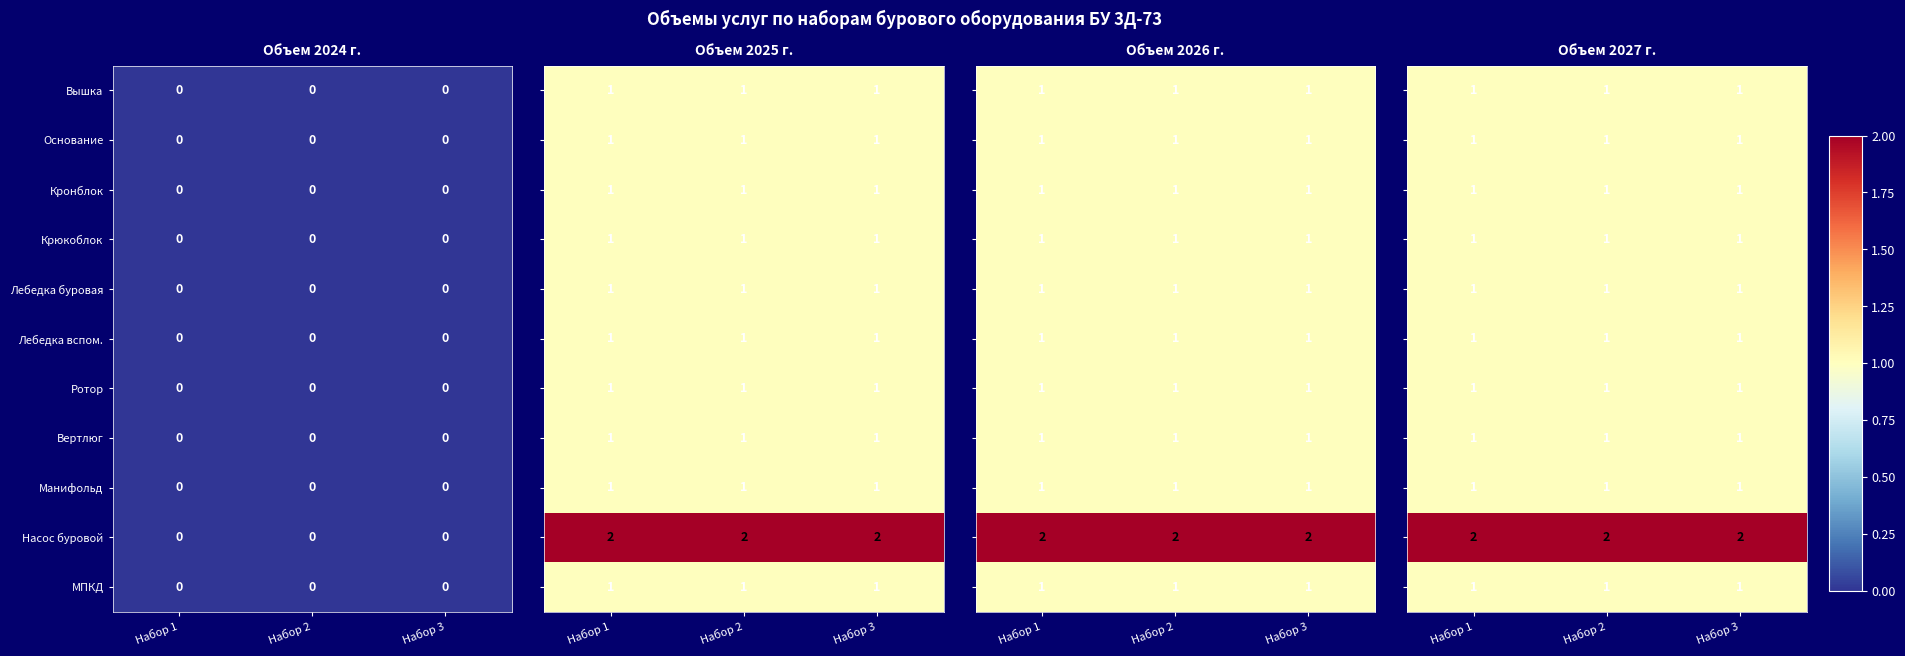

List the series in order of their peak value, lowest first.

Вышка, Основание, Кронблок, Крюкоблок, Лебедка буровая, Лебедка вспом., Ротор, Вертлюг, Манифольд, МПКД, Насос буровой